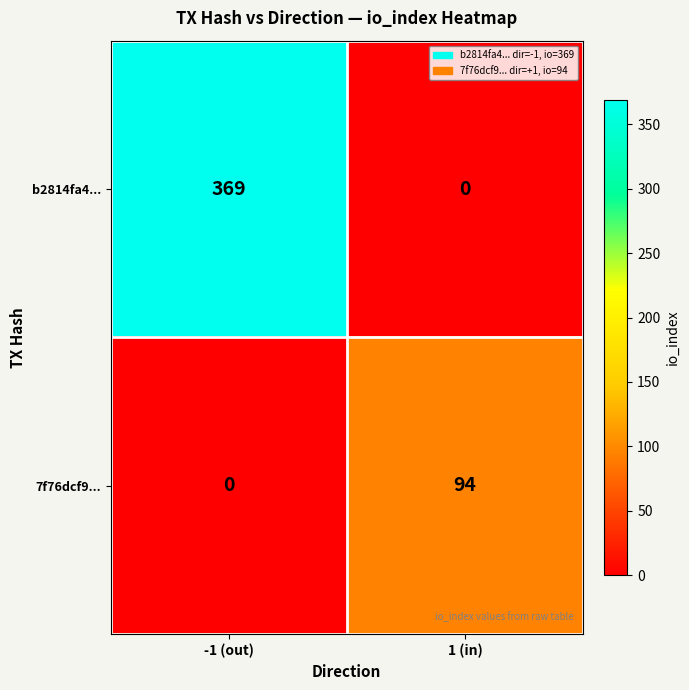

Which category has the highest value across all series?

-1 (out)